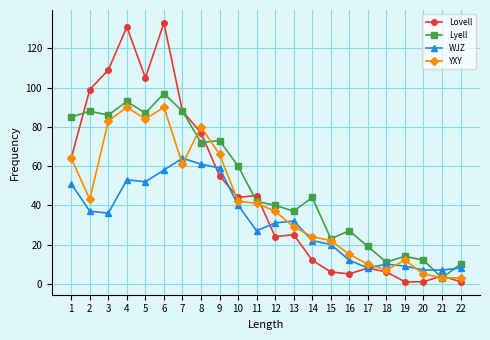

The value of WJZ at 18 is 4. True or false?

False